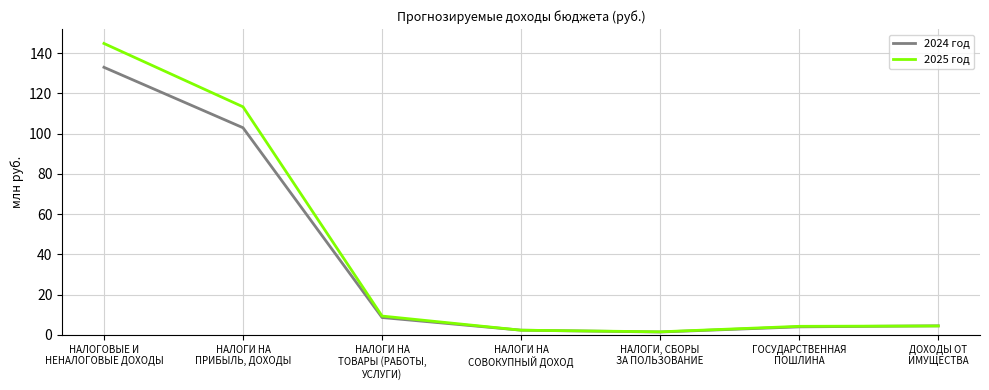

Rank the series by their maximum value, from lowest to highest.

2024 год, 2025 год